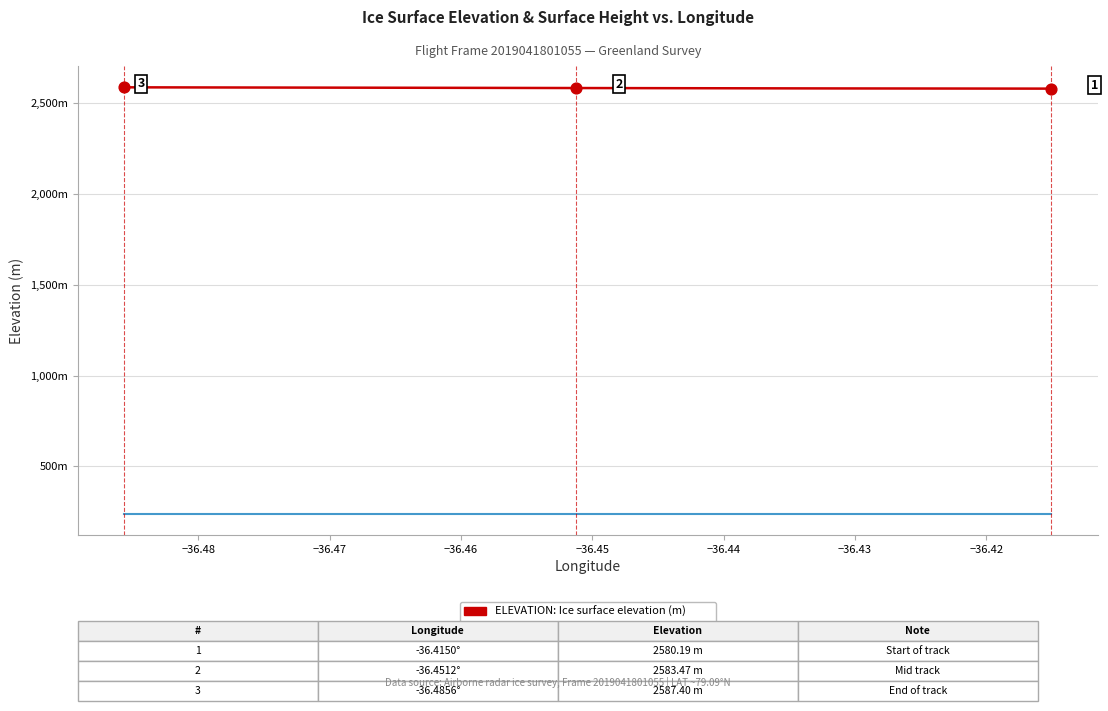

Which series contains the highest Y value?

ELEVATION: Ice surface elevation (m)